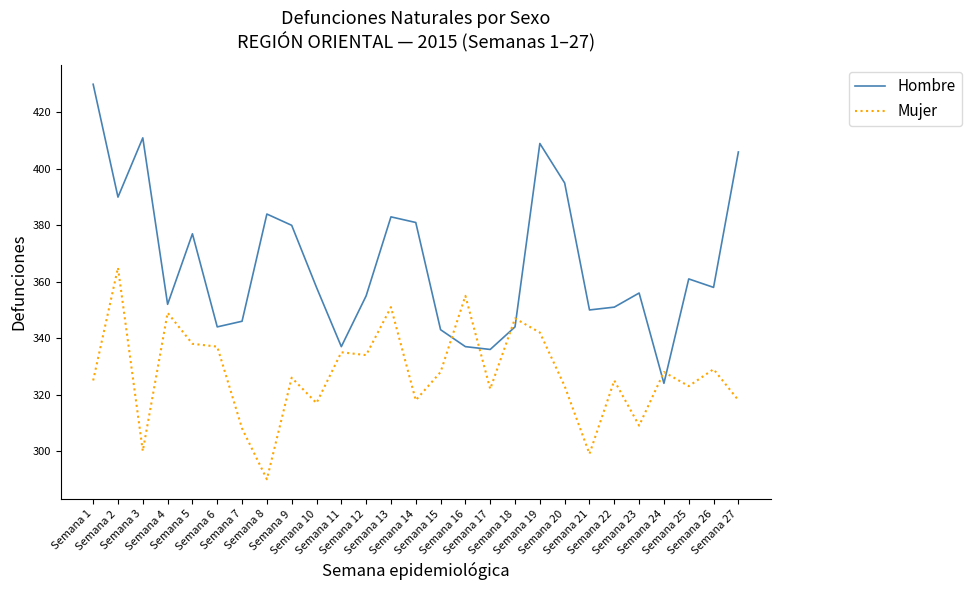

How many values in the Mujer series are below 326?

13